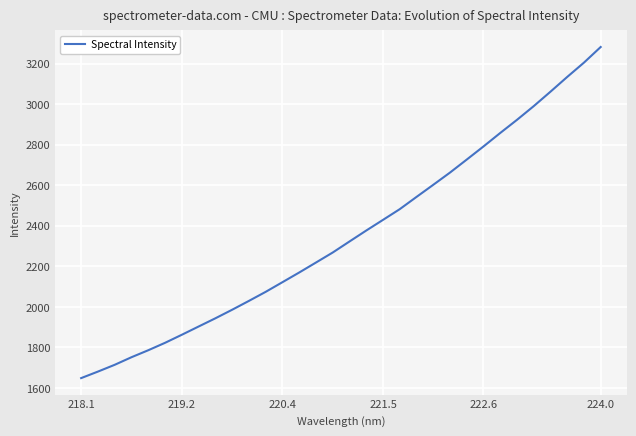

What is the minimum value shown in the chart?

1648.6